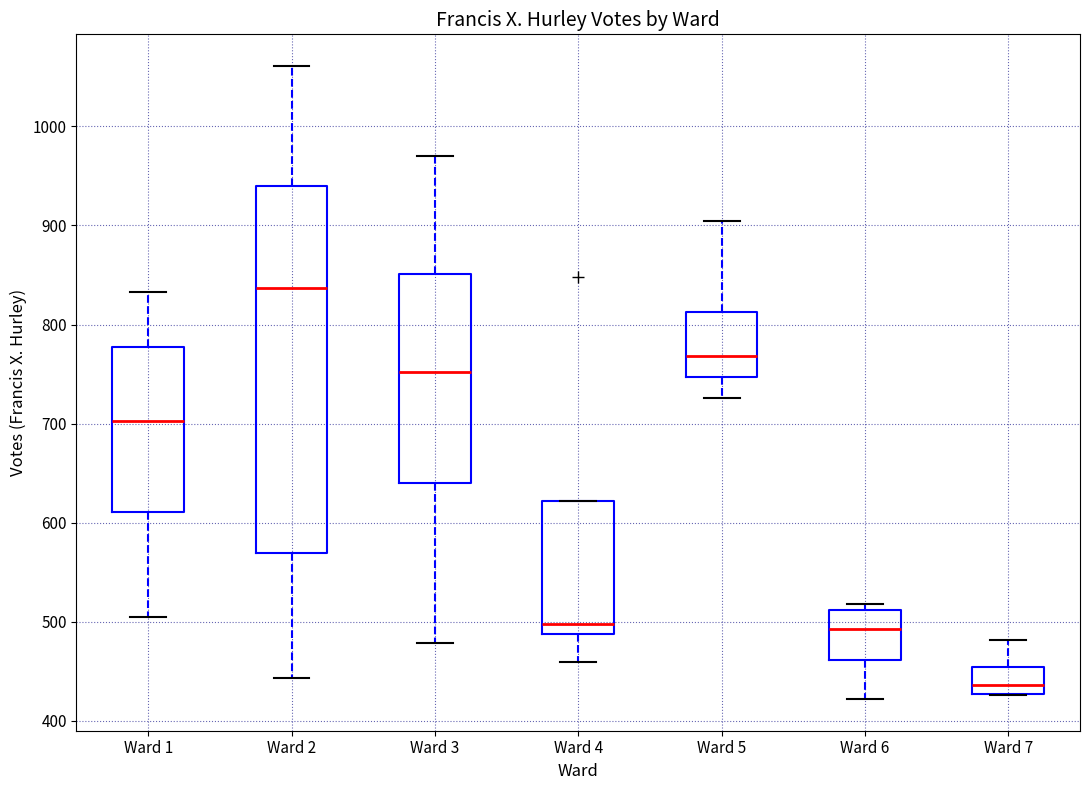

Comparing the boxes themselves (not the whiskers), which one is the tallest?

Ward 2